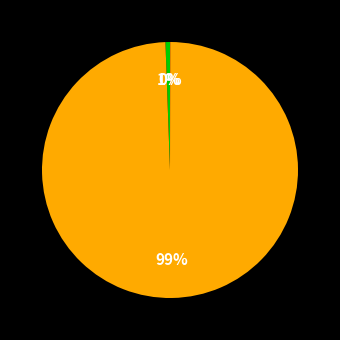

To the nearest percent, what is the difference between the largest and smallest slice percentages?

99%